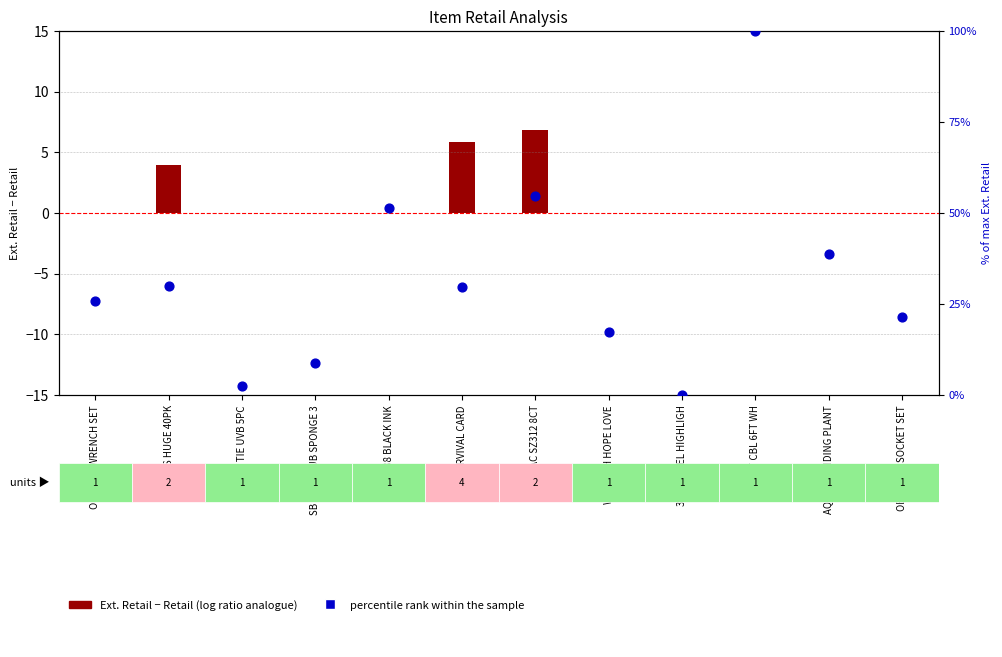

Which series has the widest spread of Y values?

percentile rank within the sample